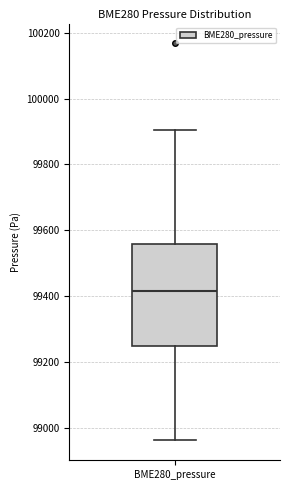

Read this box plot against the y-axis: the position of the median line, the range covered by the box, and the ends of both whiskers. The values are not printed on the chart, so give them approximately, as read against the axis.

median 99420, box 99260 to 99560, whiskers 98960 to 99900